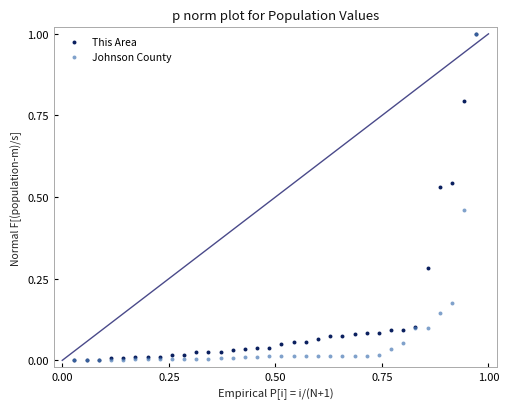

What are all the series names shown in the legend?

This Area, Johnson County